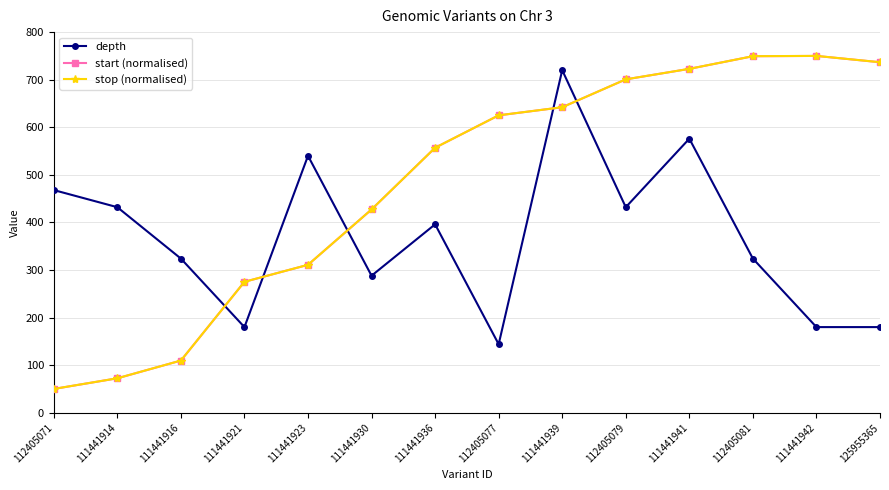

True or false: start (normalised) has more than 2 points higher than both neighbors.

False